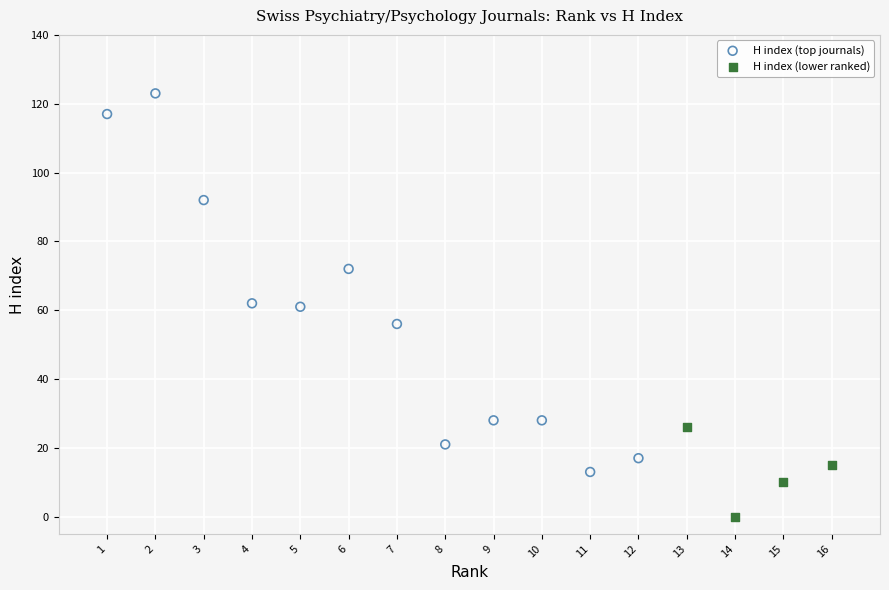

Which series contains the lowest Y value?

H index (lower ranked)